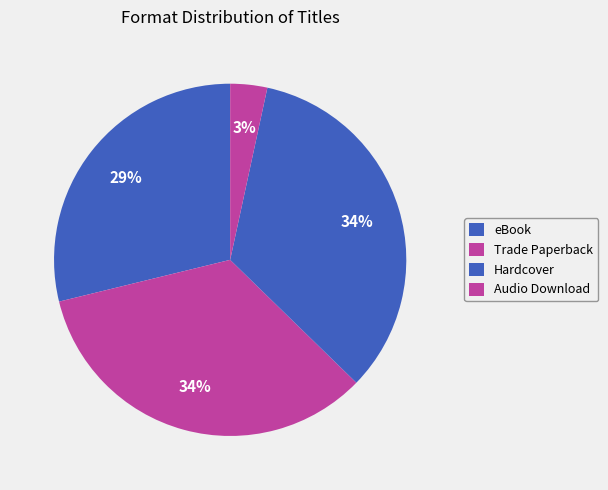

To the nearest percent, what is the combined percentage of eBook and Audio Download?

32%